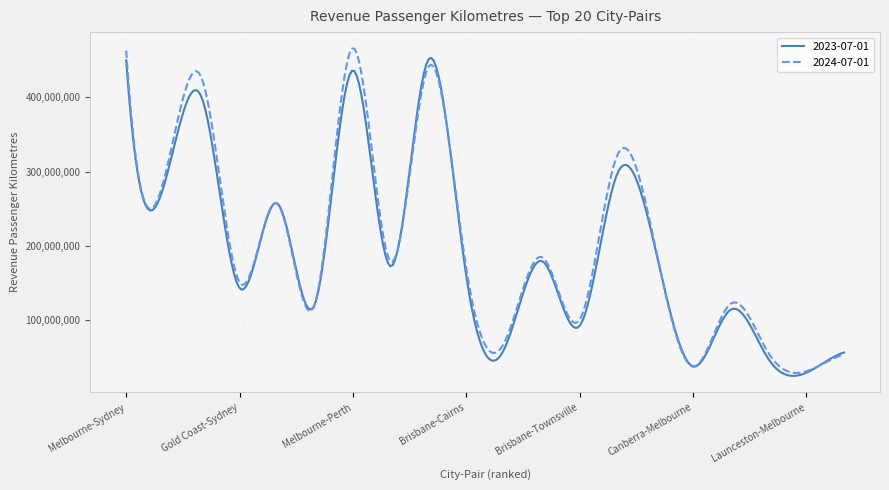

What is the smallest value displayed?

25542297.0